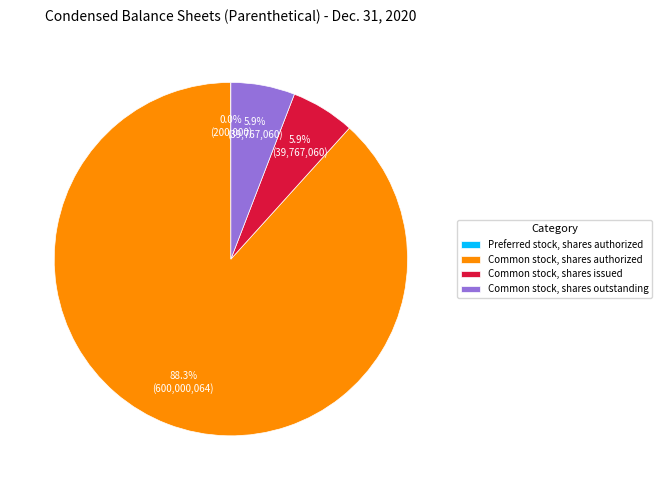

Do Common stock, shares authorized and Common stock, shares issued together represent more than half of the pie?

Yes